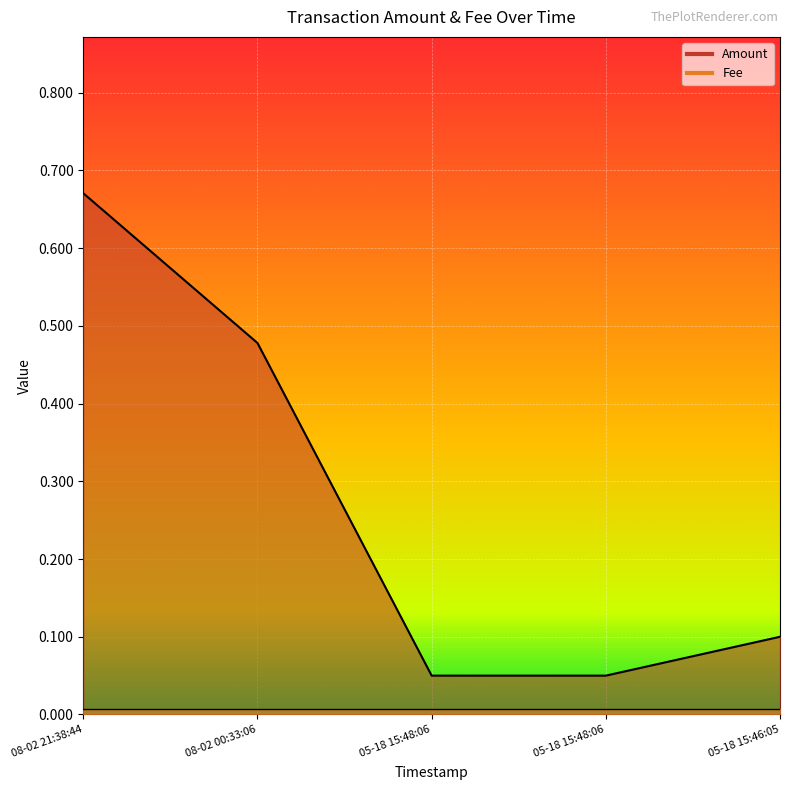

Which label corresponds to the largest value in the chart?

08-02 21:38:44